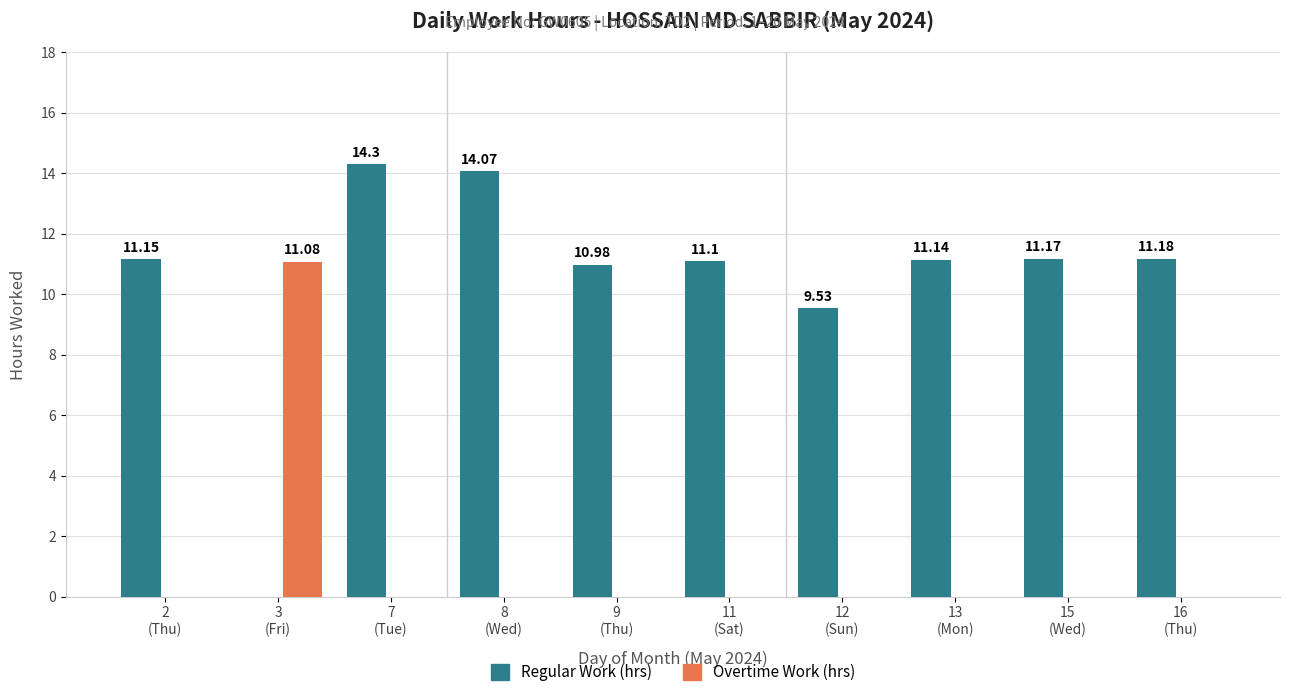

Which series has the largest total across all categories?

Regular Work (hrs)